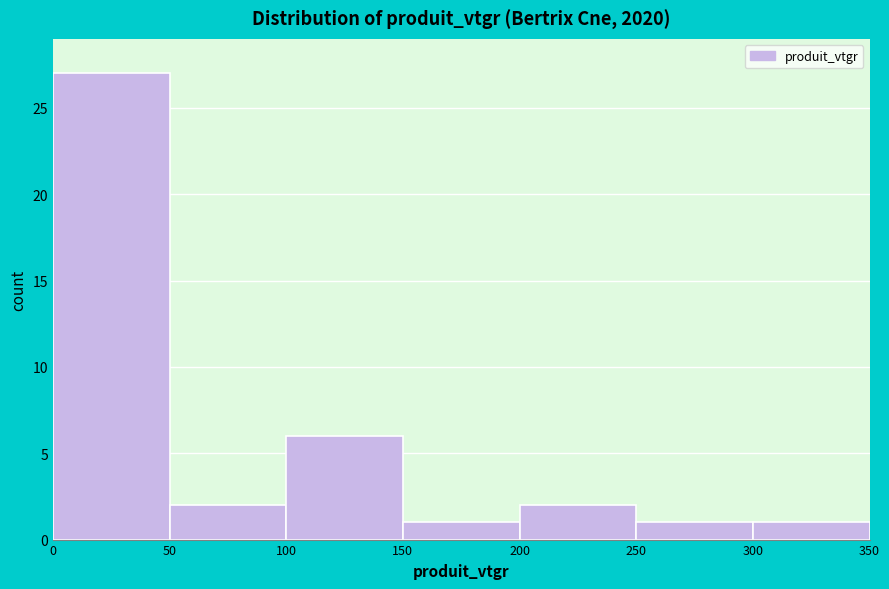

Reading left to right, transcribe this chart: for each bar, give the range it covers on the x-axis and its height. The values are not printed on the chart, so give them approximately, as read against the axis.

0 to 50: 27
50 to 100: 2
100 to 150: 6
150 to 200: 1
200 to 250: 2
250 to 300: 1
300 to 350: 1